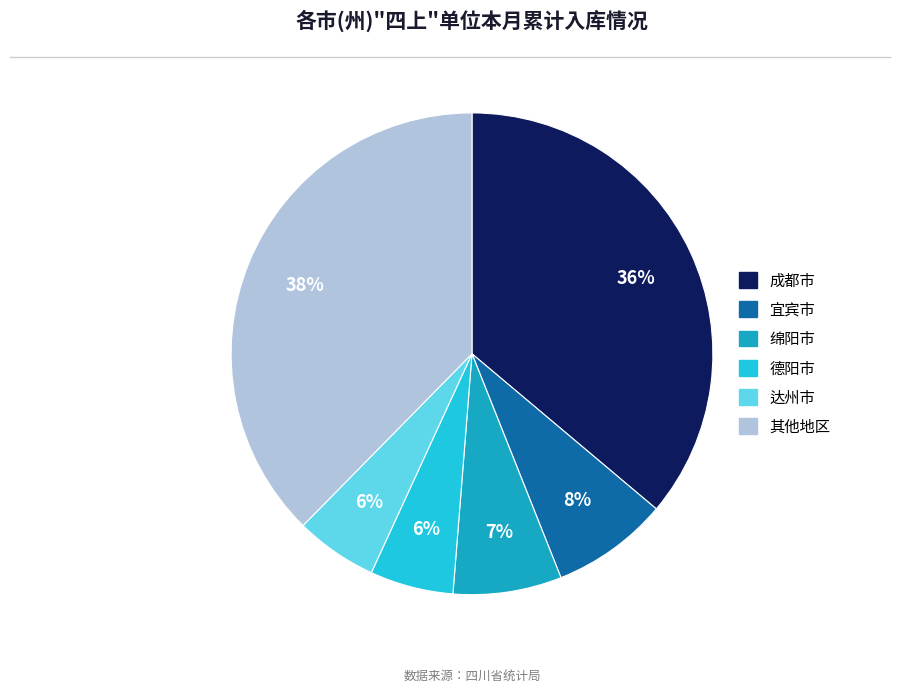

Is there a majority slice in this chart?

No